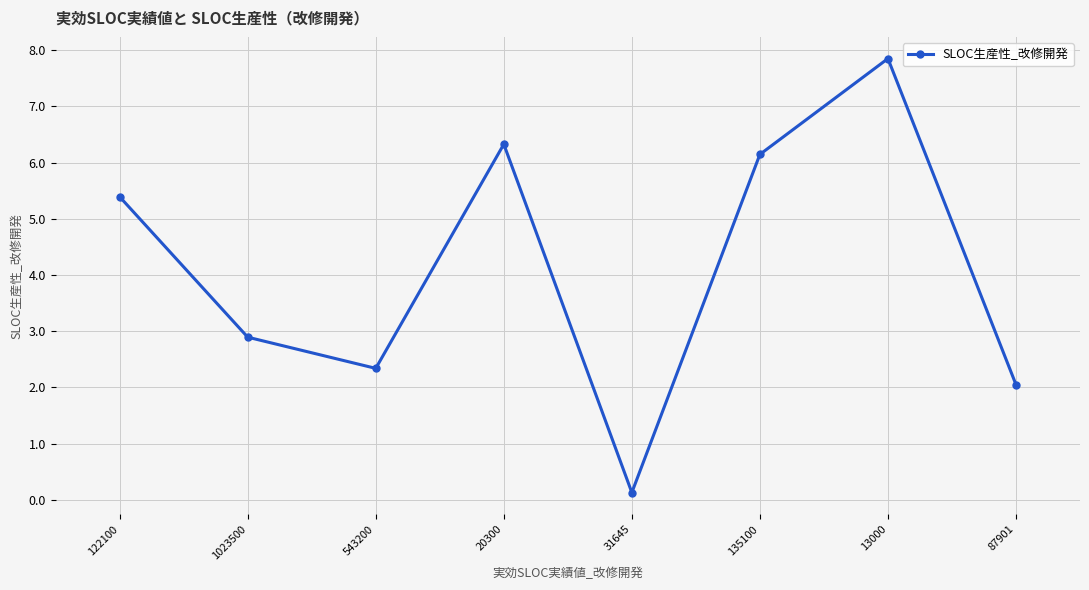

What is the label of the 8th point from the left?

87901